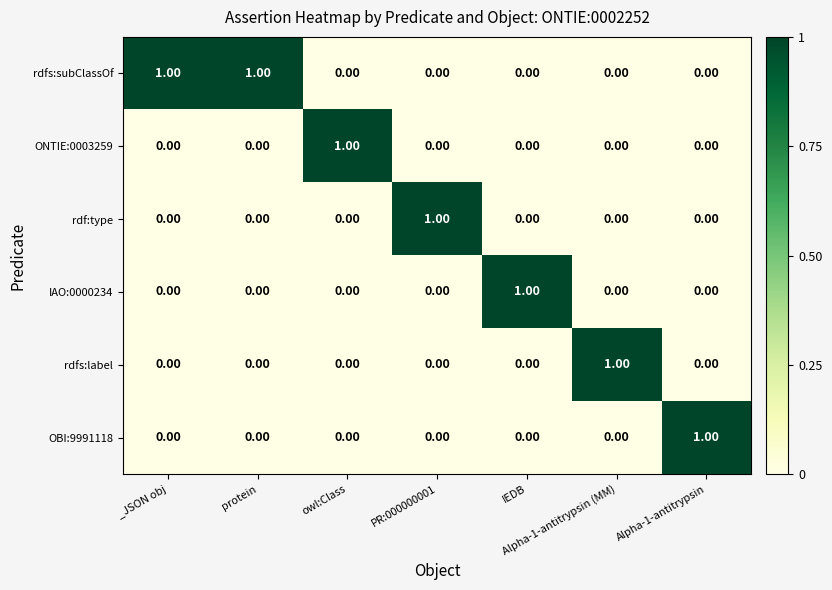

Which series has the largest total across all categories?

rdfs:subClassOf